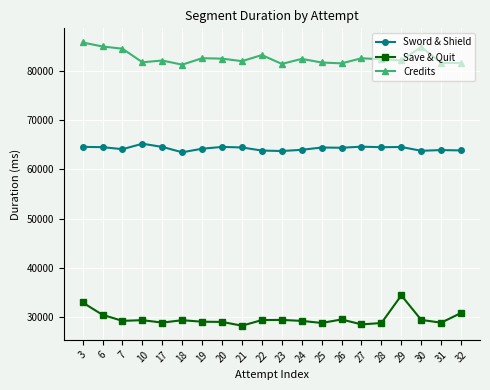

In Save & Quit, how many points are higher than both neighbors (excluding endpoints)?

5